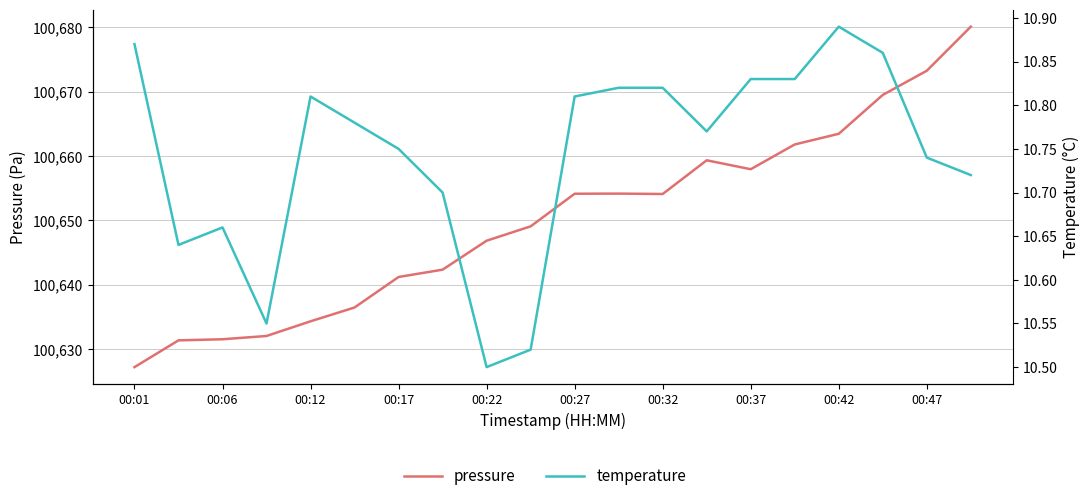

True or false: temperature and pressure cross at least once.

False